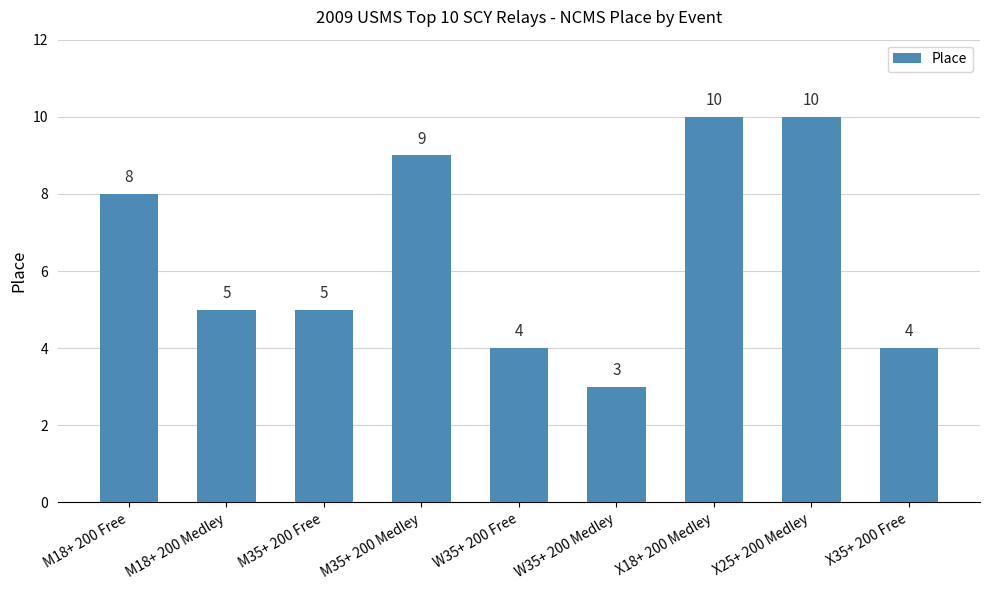

Count the values in the range 4 to 9.

6